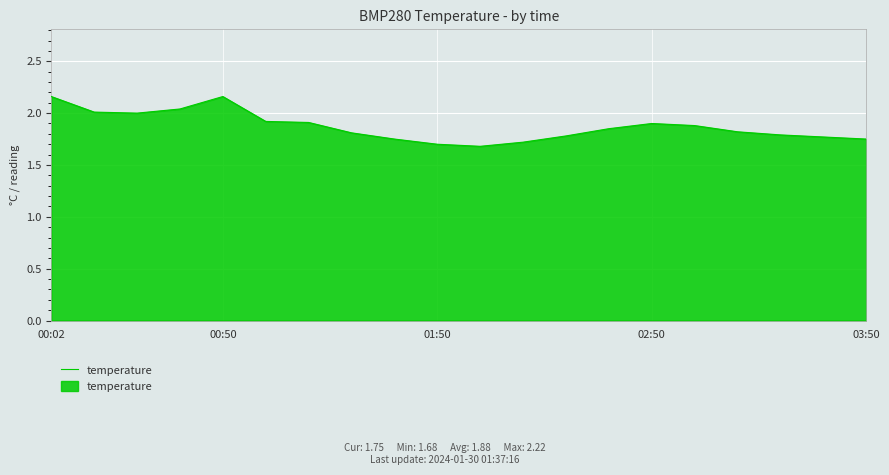

What is the minimum value shown in the chart?

1.7